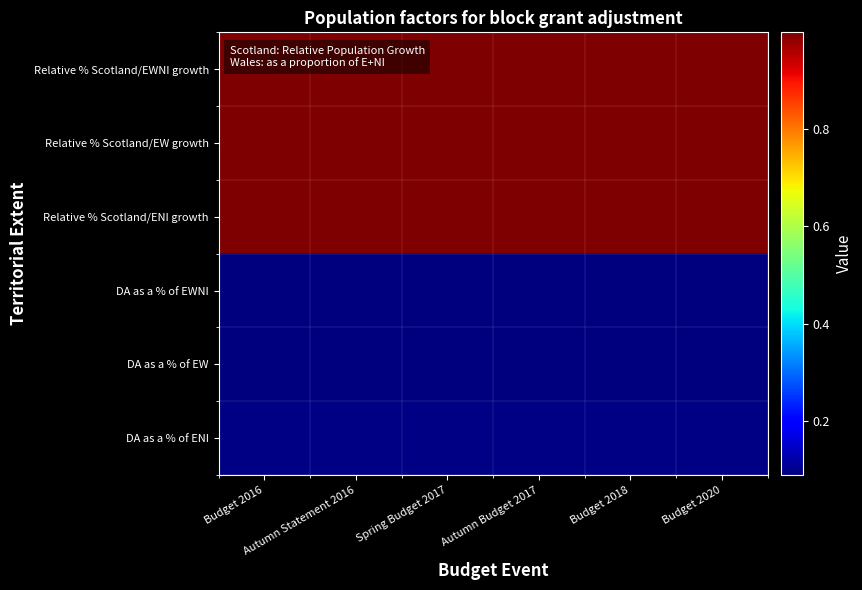

List the series in order of their peak value, lowest first.

DA as a % of EWNI, DA as a % of EW, DA as a % of ENI, Relative % Scotland/EWNI growth, Relative % Scotland/EW growth, Relative % Scotland/ENI growth